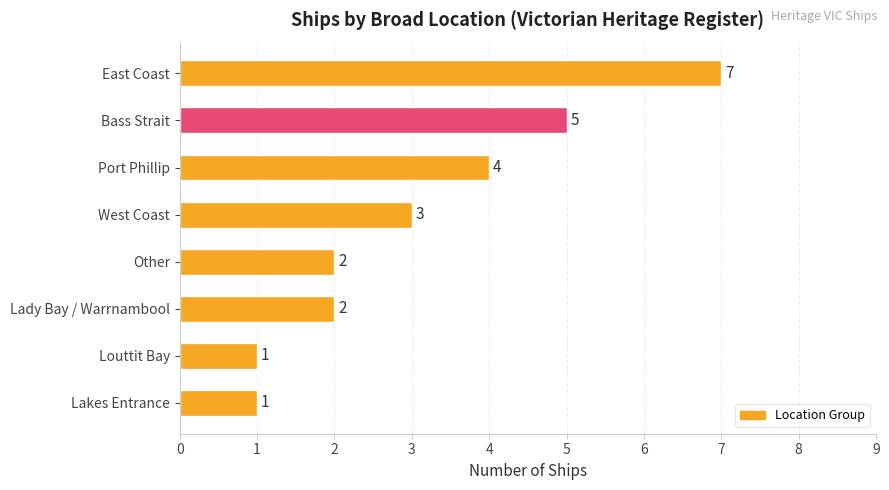

What position from the bottom is Other?

4